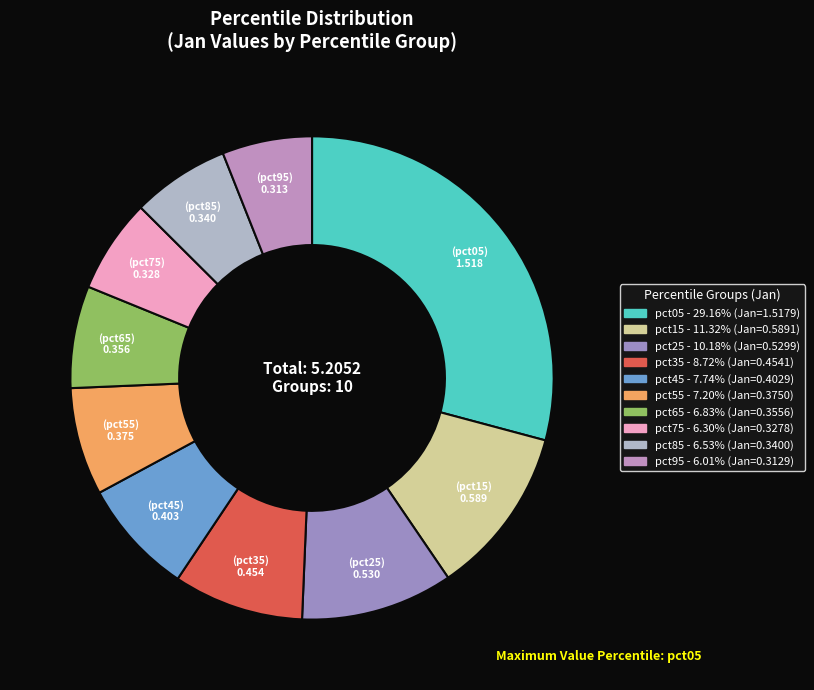

To the nearest percent, what is the difference between the pct35 and pct55 slice percentages?

2%